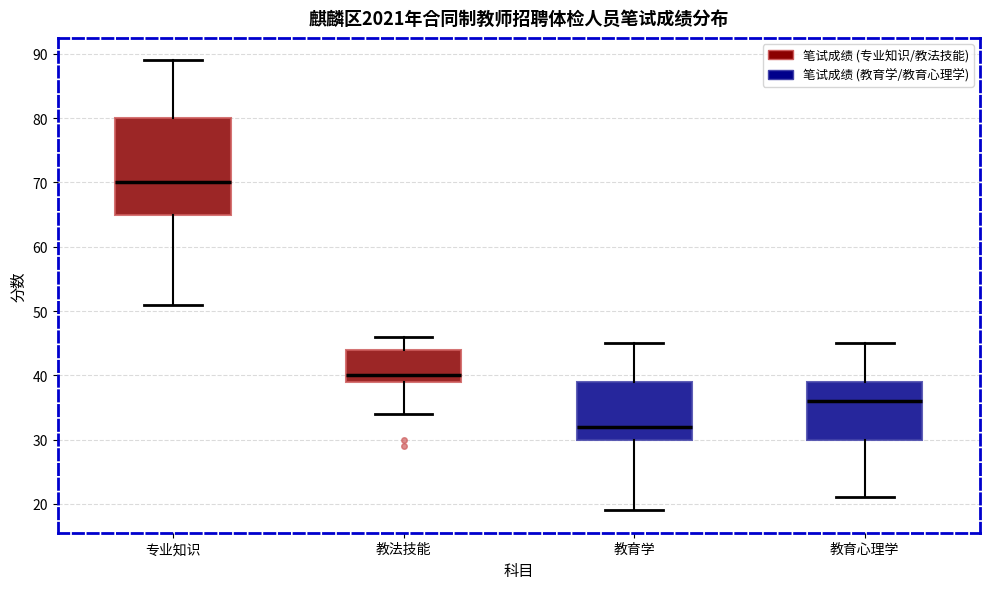

Where is the lower edge of the box for 教育心理学 on the y-axis? The values are not printed on the chart, so give them approximately, as read against the axis.

30